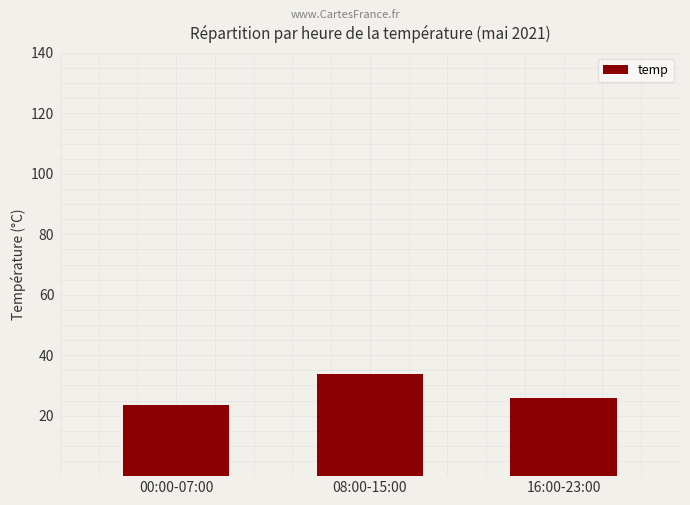

What value does the data have at 16:00-23:00?

25.8